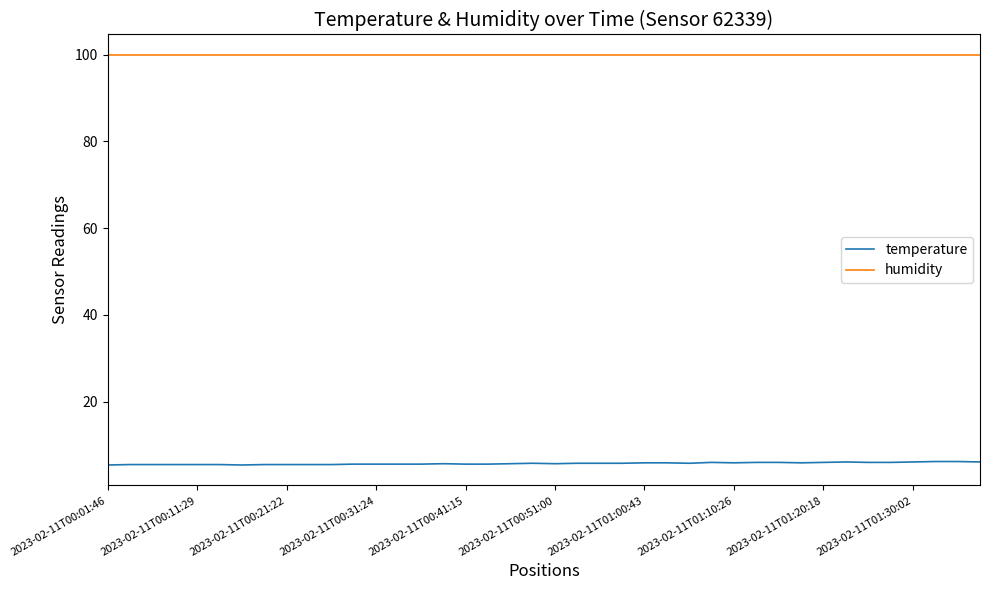

What is the lowest value of the humidity series?

99.9